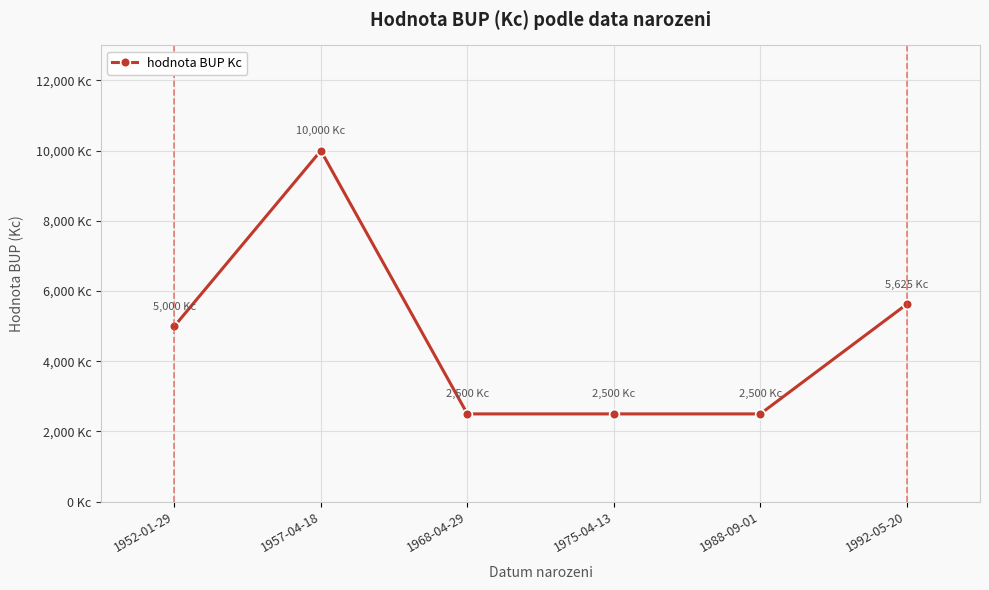

What is the average value?

4688